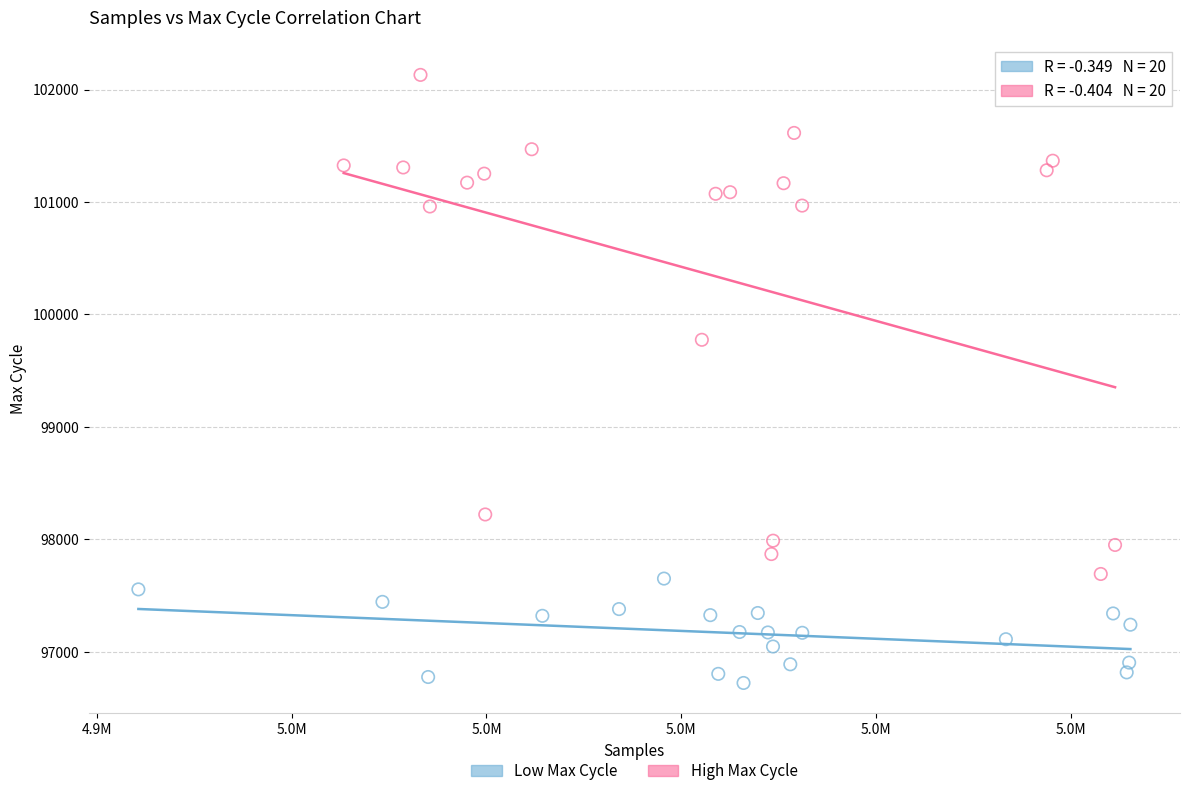

What are all the series names shown in the legend?

Low Max Cycle, High Max Cycle